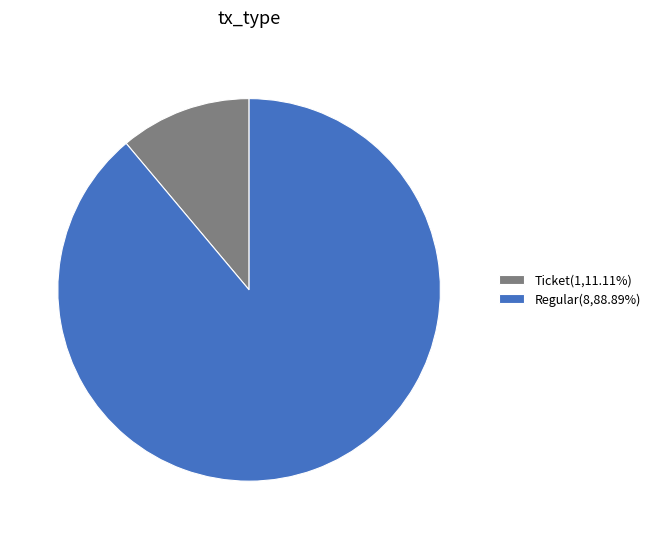

Do Ticket(1,11.11%) and Regular(8,88.89%) together represent more than half of the pie?

Yes